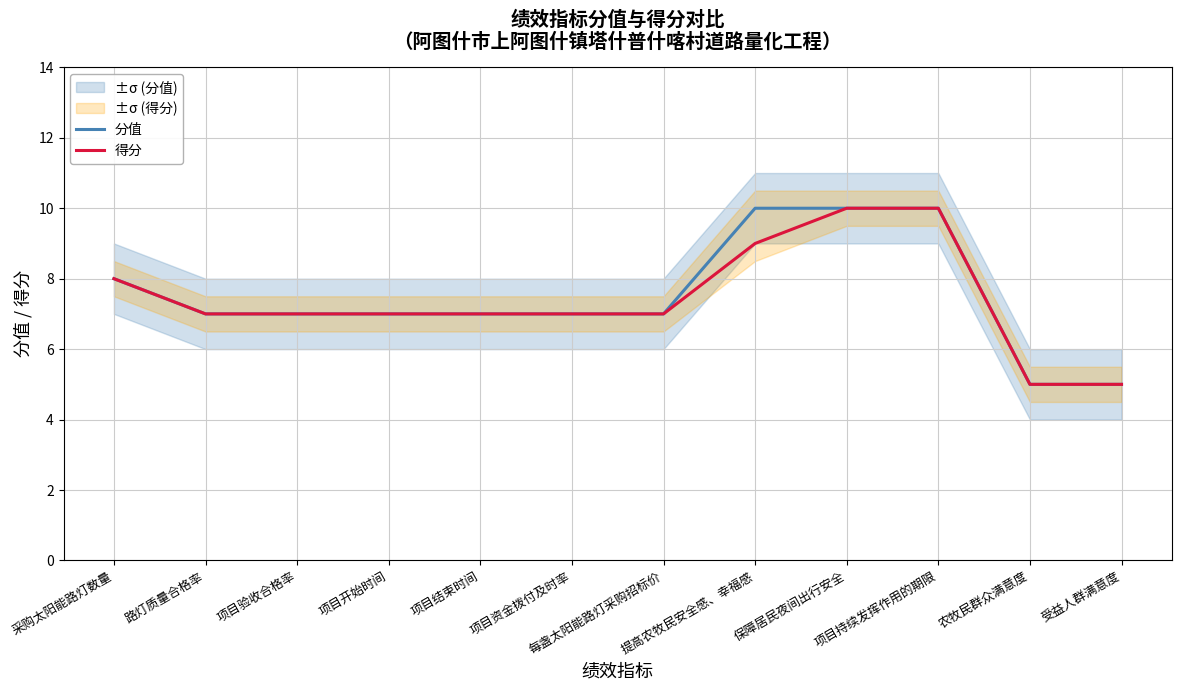

The 分值 series shows 17 at 项目持续发挥作用的期限. True or false?

False